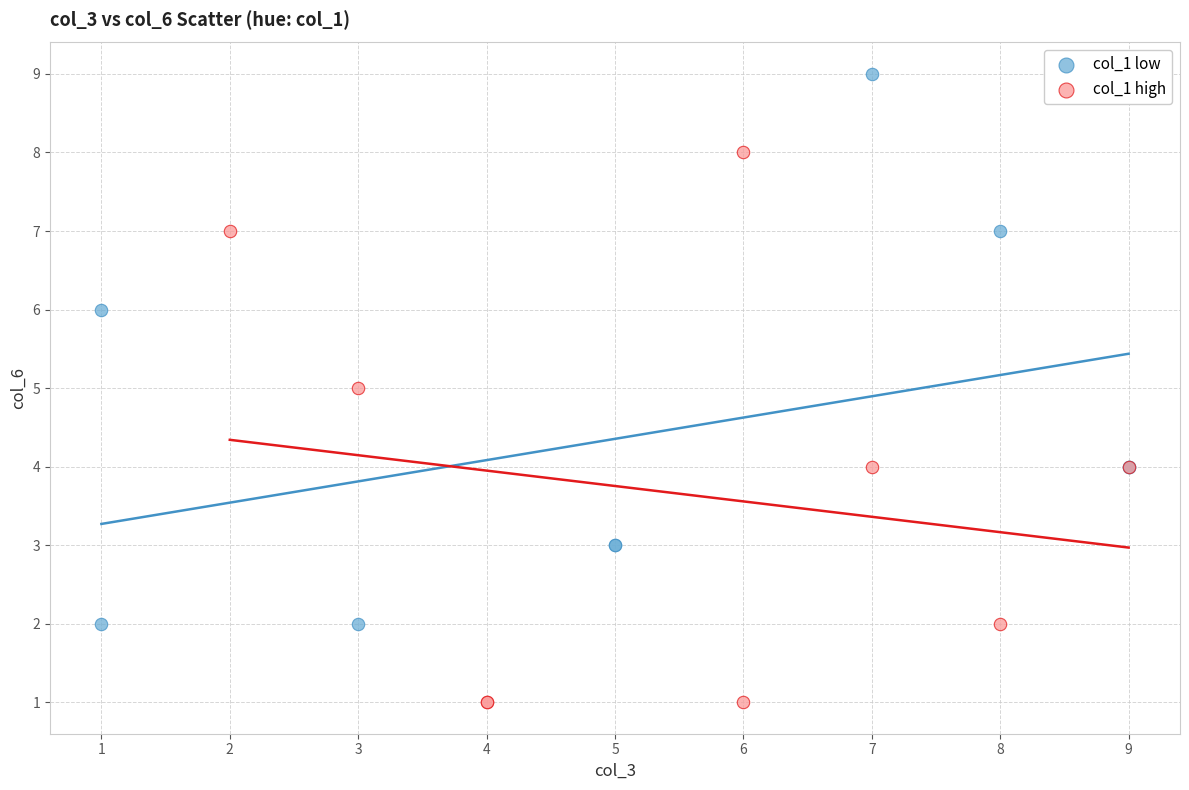

Which series reaches the minimum Y coordinate?

col_1 high